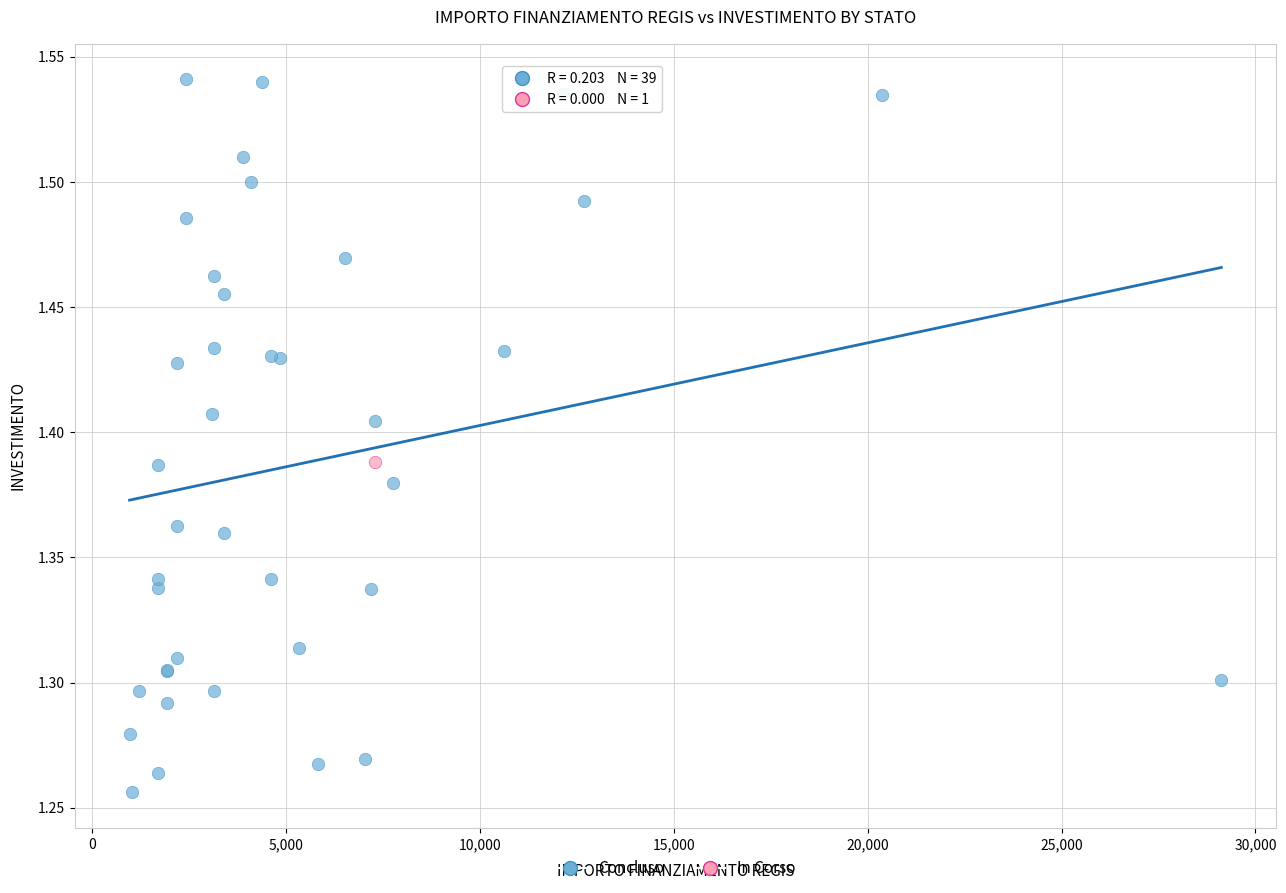

What are all the series names shown in the legend?

Concluso, In Corso